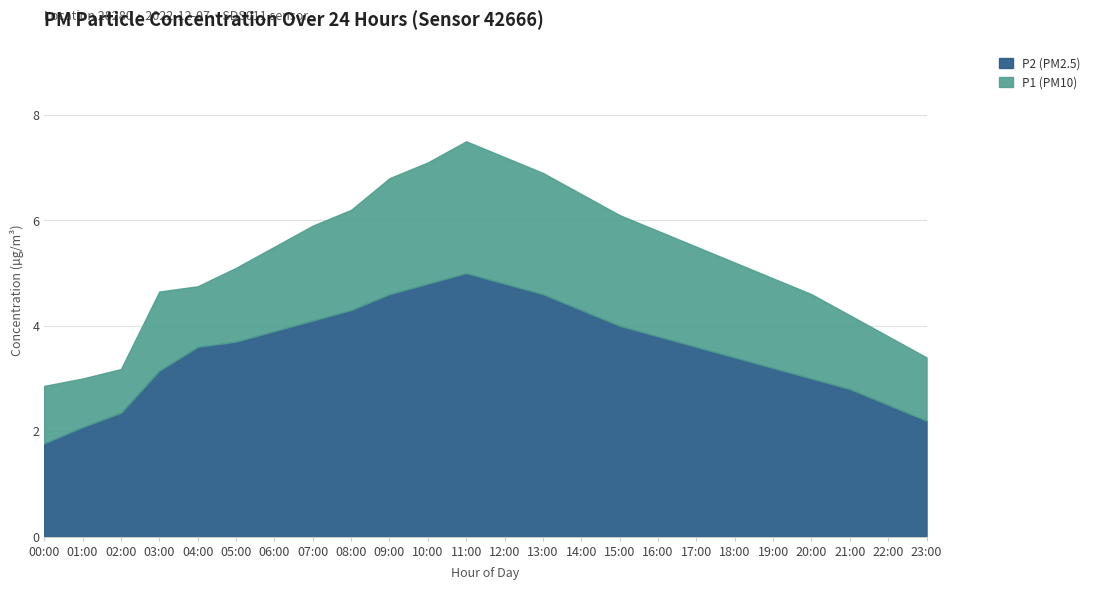

What is the sum of the P2 (PM2.5) values at 05:00 and 11:00?

8.7